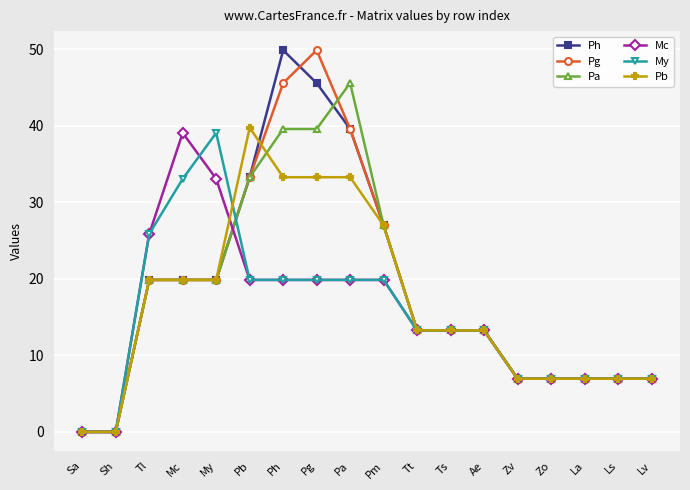

What is the difference between the highest and lowest values at Tl?

6.0